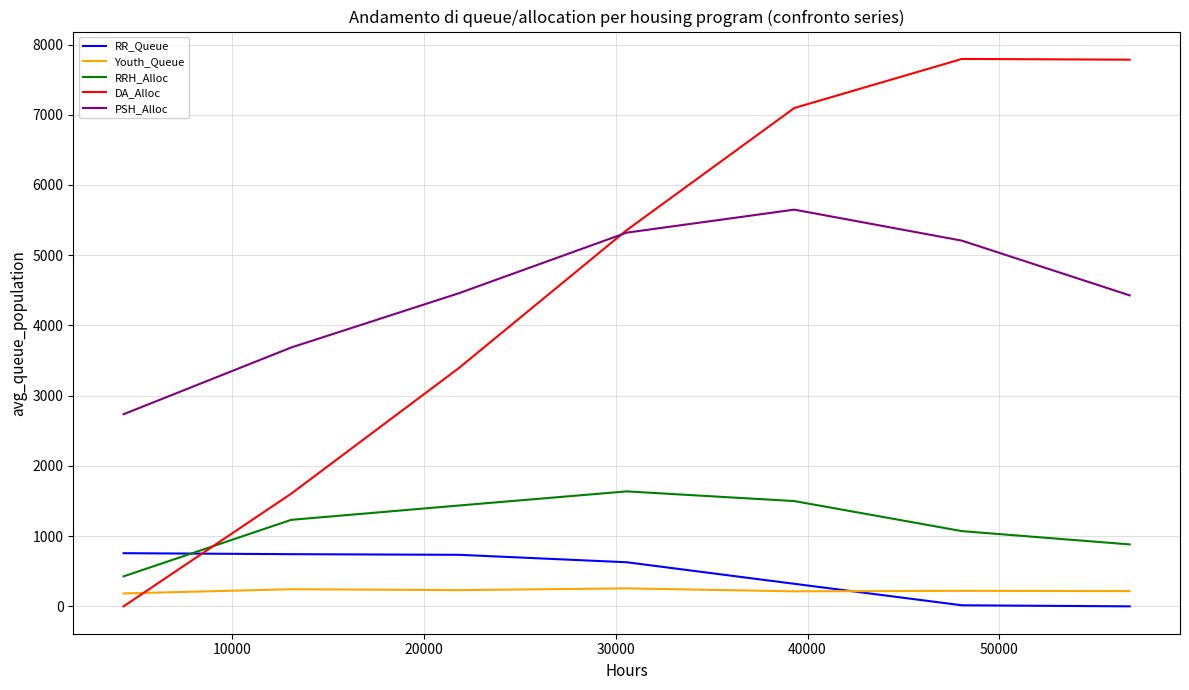

How many times do RR_Queue and Youth_Queue cross each other?

1